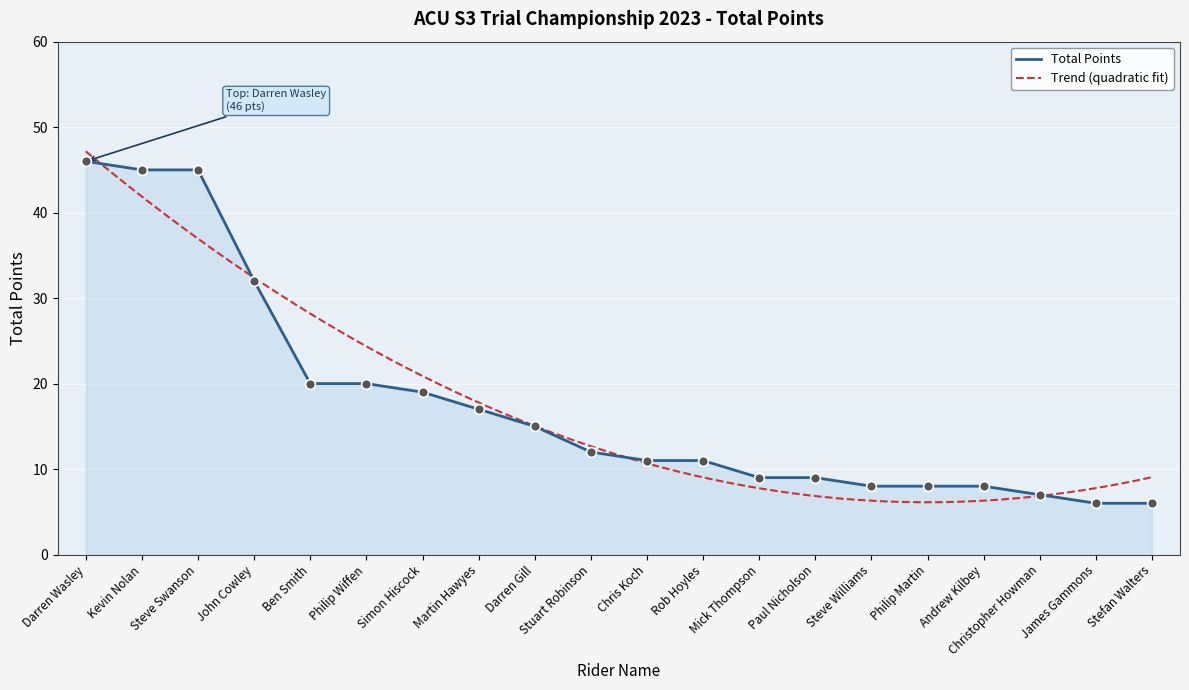

What is the change in value from Simon Hiscock to Rob Hoyles?

-8